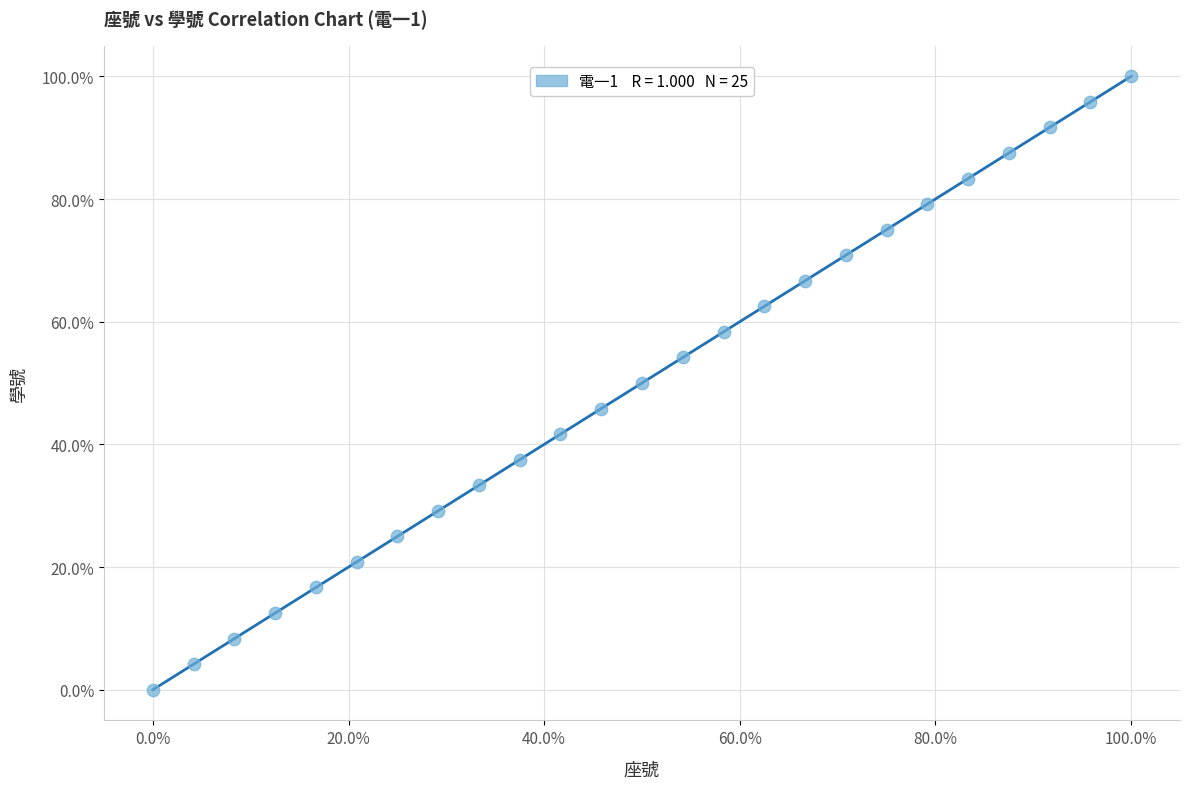

What is the range of Y values (max minus min)?

100.0